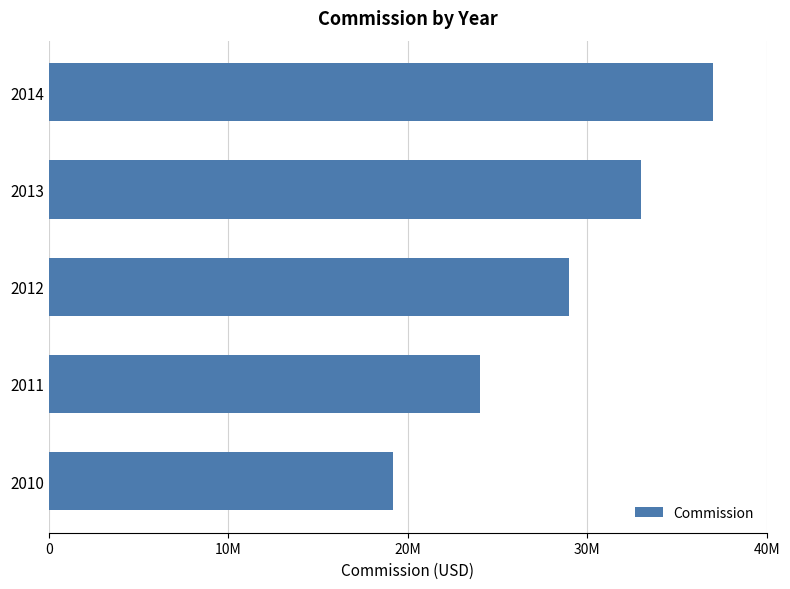

Rank the categories by value from lowest to highest.

2010, 2011, 2012, 2013, 2014